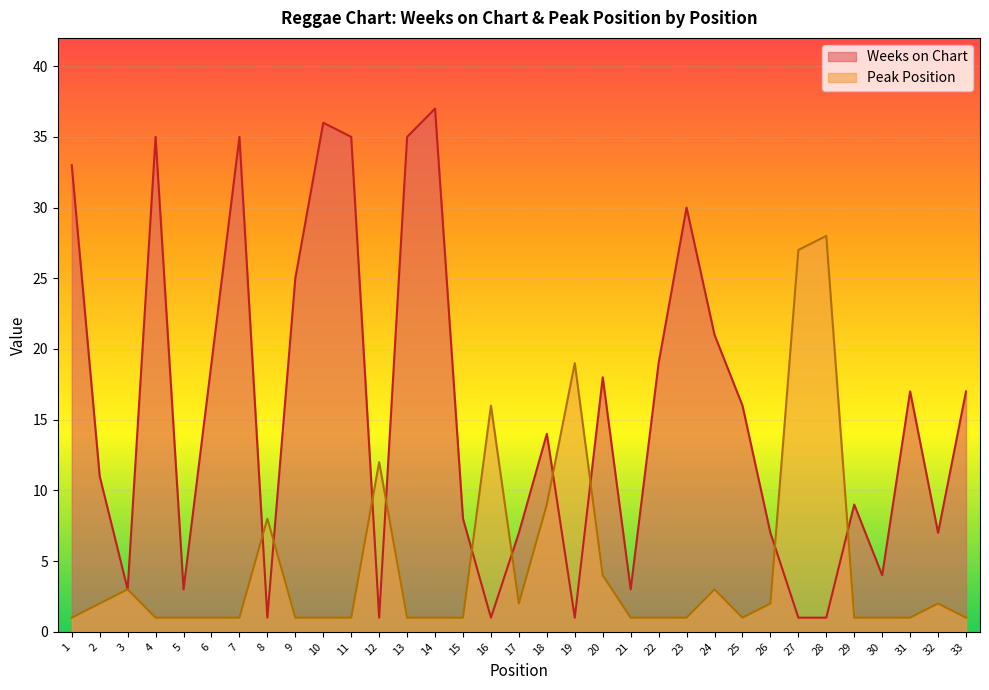

How many intersections are there between Peak Position and Weeks on Chart?

10